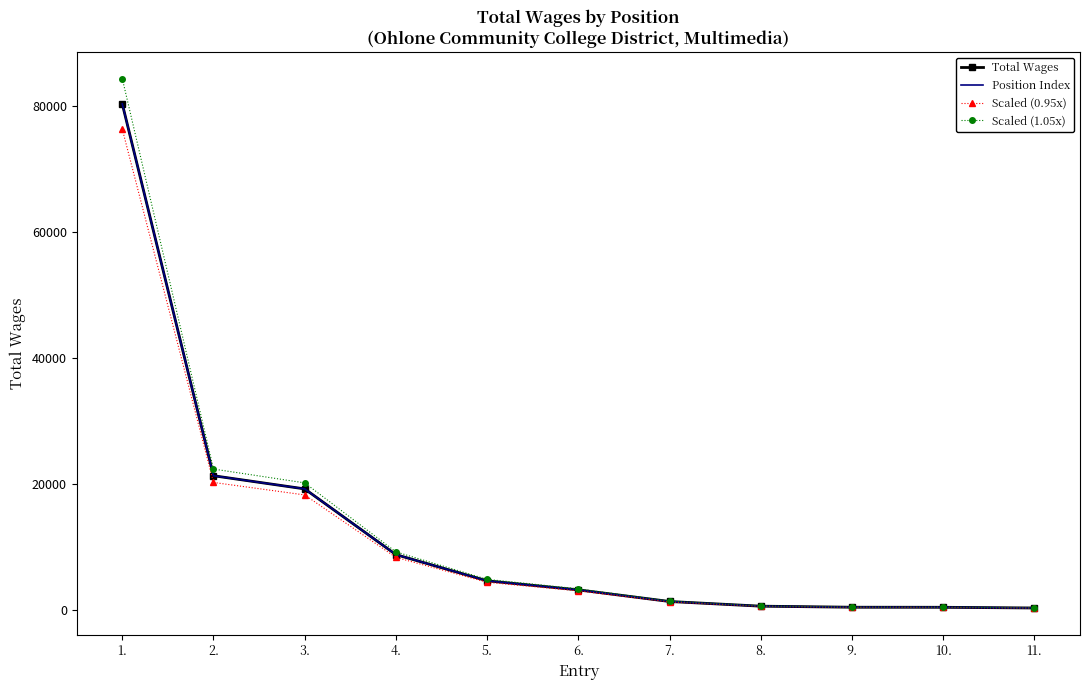

What is the label of the 11th point from the left?

11.